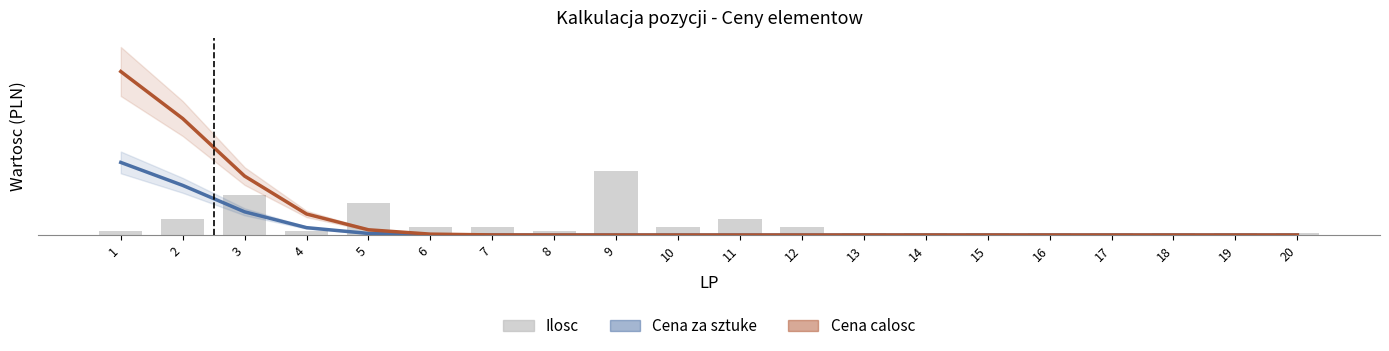

What is the greatest value displayed?

81.2